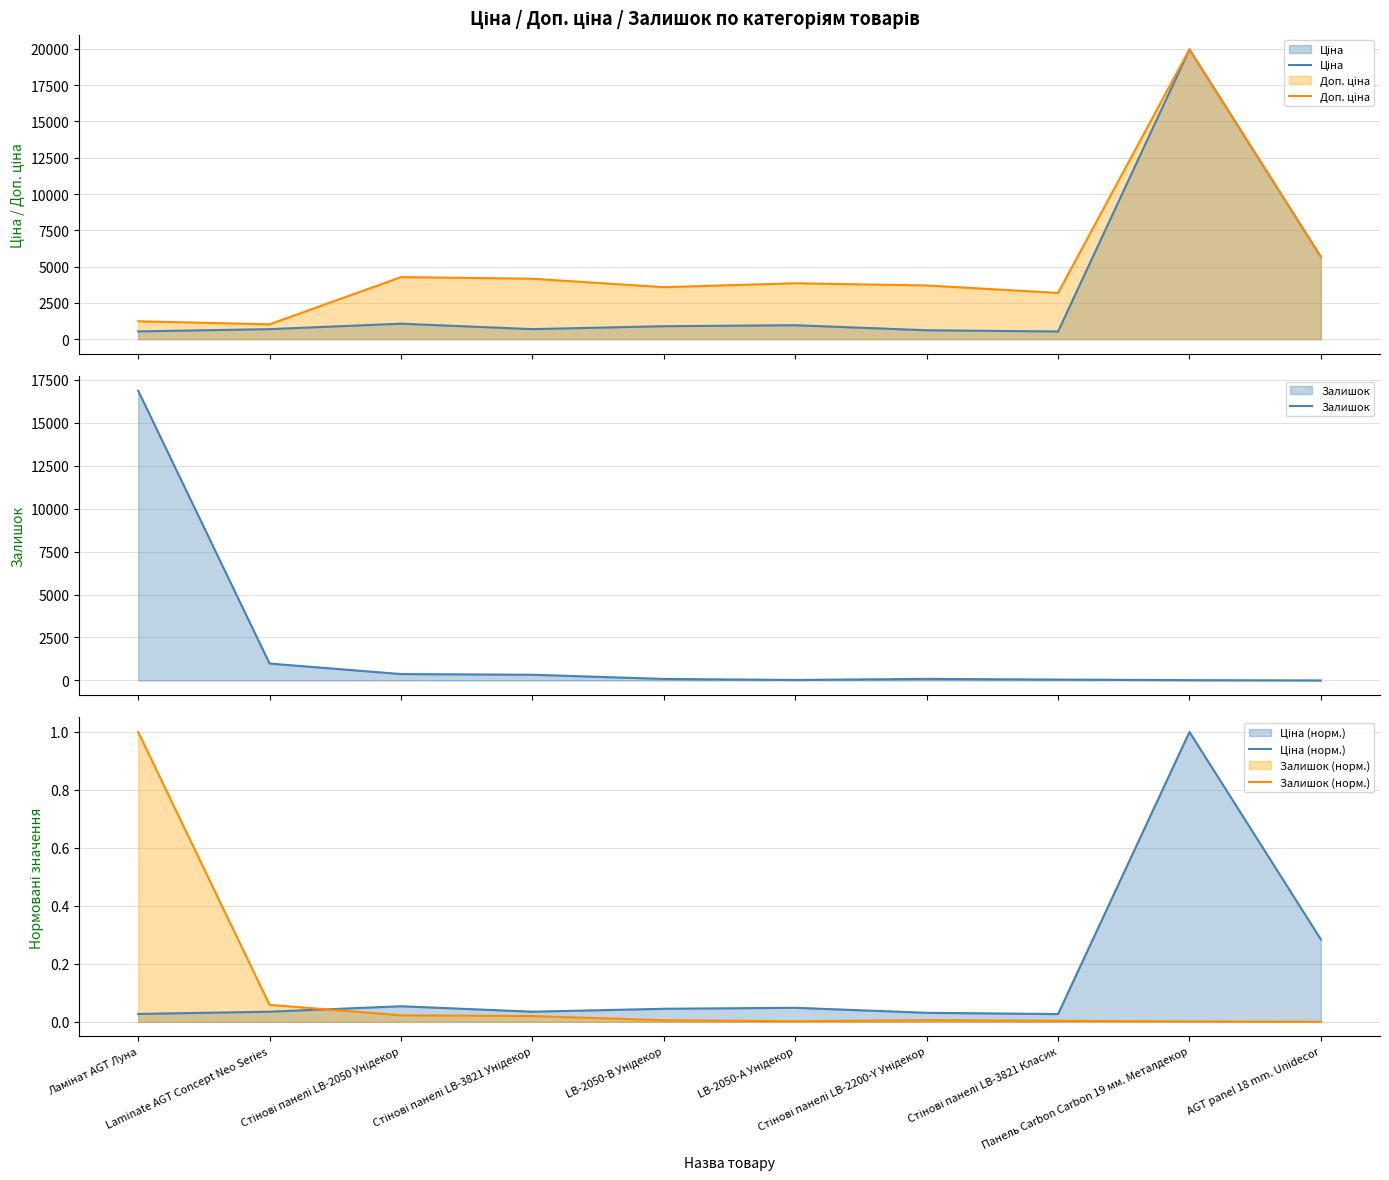

True or false: Залишок (норм.) has a value of 1.5 at Ламінат AGT Луна.

False